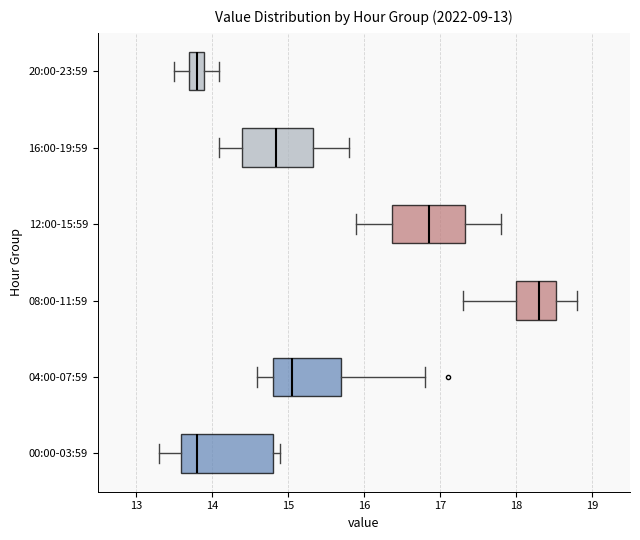

Reading bottom to top, transcribe this box plot: for each box, give where its median line is, the range the box spans, and where its two whiskers end, as read against the x-axis. The values are not printed on the chart, so give them approximately, as read against the axis.

00:00-03:59: median 13.8, box 13.6 to 14.8, whiskers 13.3 to 14.9
04:00-07:59: median 15.1, box 14.8 to 15.7, whiskers 14.6 to 16.8
08:00-11:59: median 18.3, box 18.0 to 18.5, whiskers 17.3 to 18.8
12:00-15:59: median 16.9, box 16.4 to 17.3, whiskers 15.9 to 17.8
16:00-19:59: median 14.9, box 14.4 to 15.3, whiskers 14.1 to 15.8
20:00-23:59: median 13.8, box 13.7 to 13.9, whiskers 13.5 to 14.1